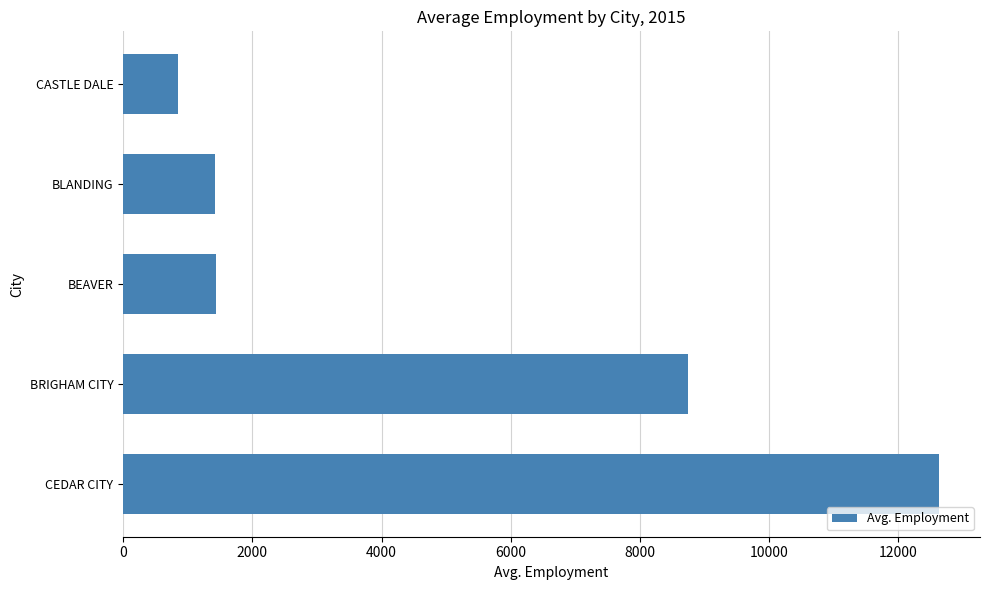

Is it true that the value at BEAVER is 1437?

True